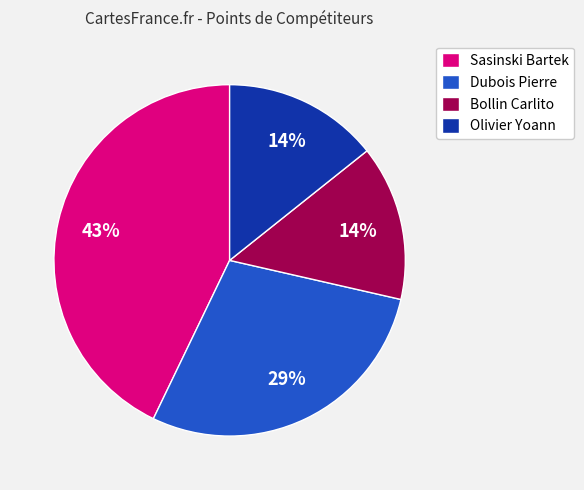

Is the sum of Dubois Pierre and Bollin Carlito greater than half?

No